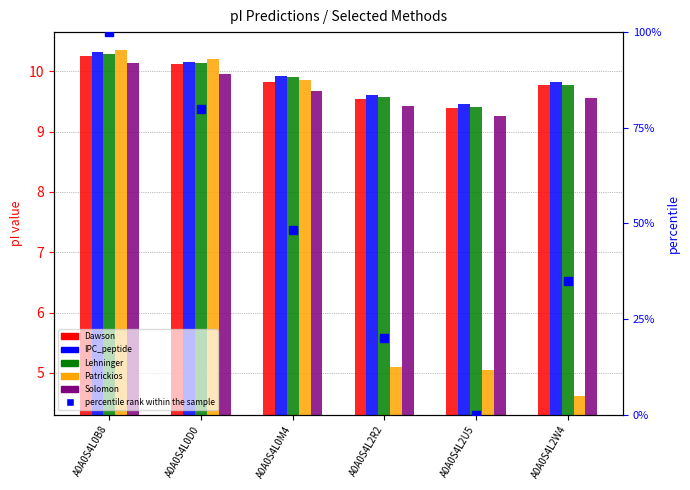

At how many categories does at least one series exceed 86?

1